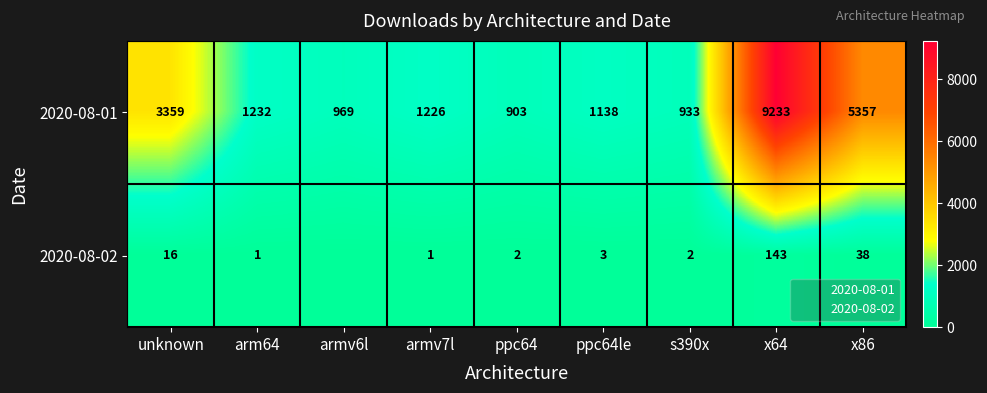

Which label corresponds to the smallest value in the chart?

armv6l